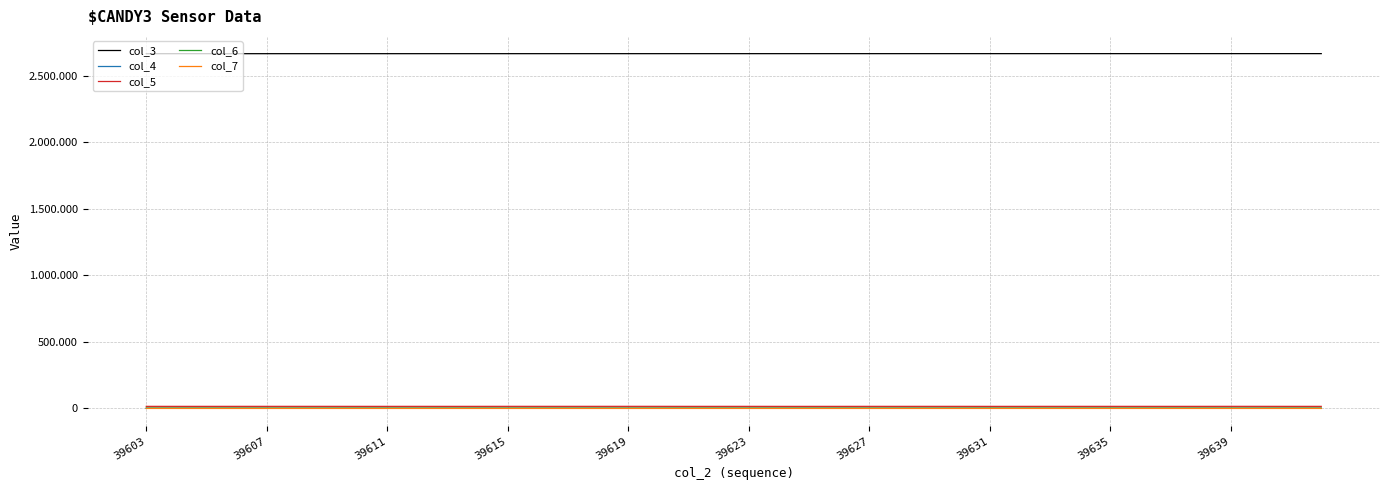

True or false: col_5 and col_4 intersect in this chart.

False